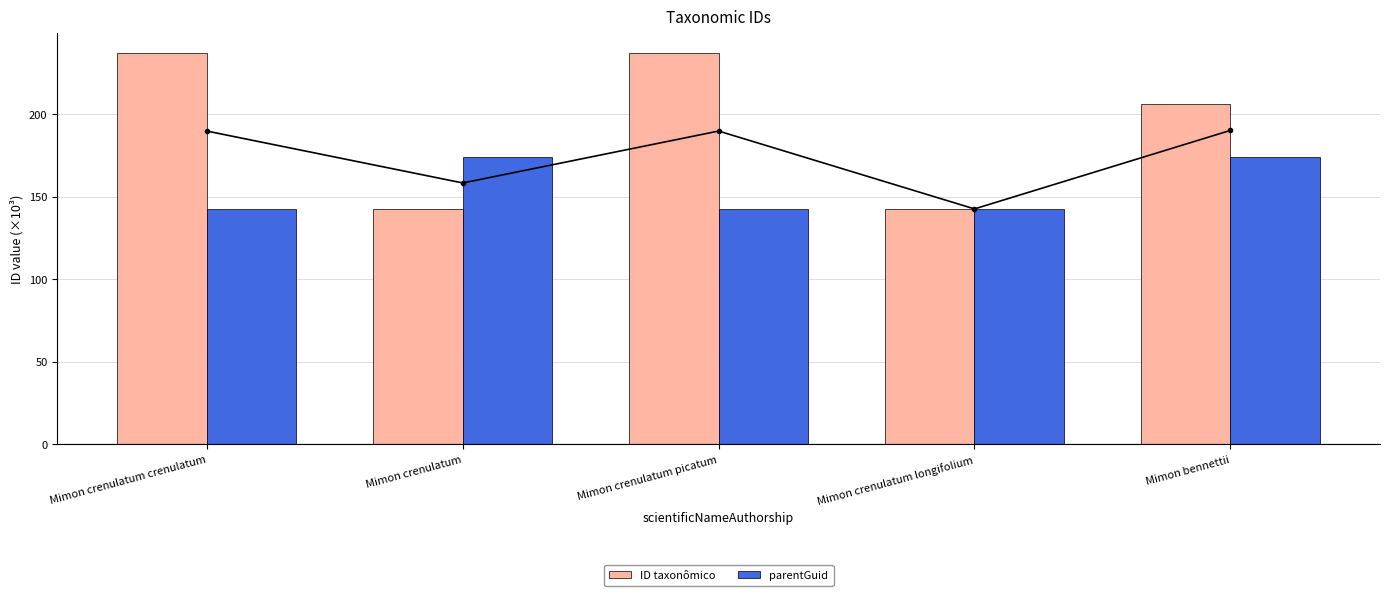

At how many categories does at least one series exceed 236?

2